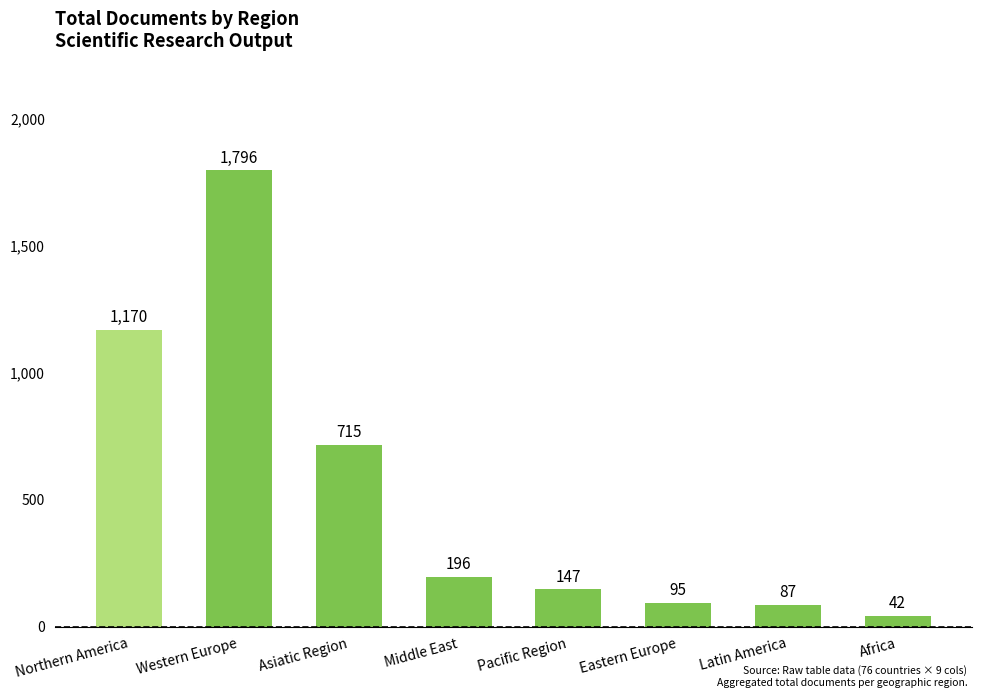

At which category does the chart reach its peak across all series?

Western Europe